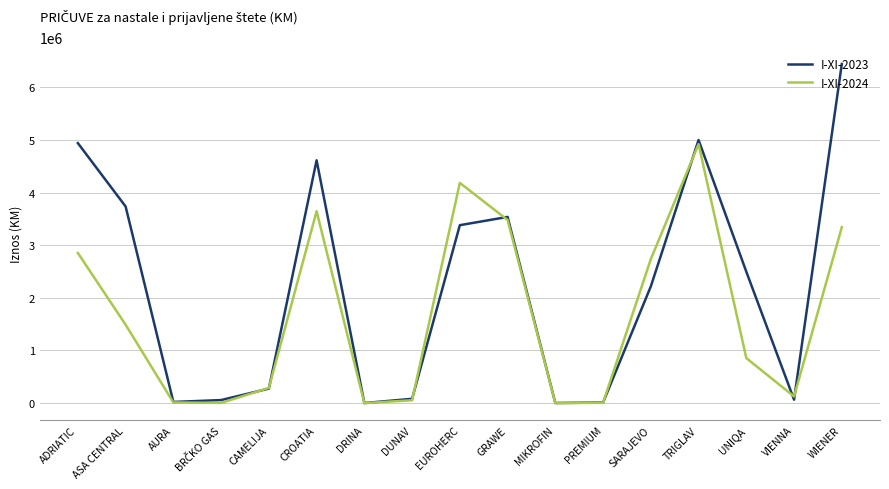

List the series in order of their peak value, highest first.

I-XI-2023, I-XI-2024